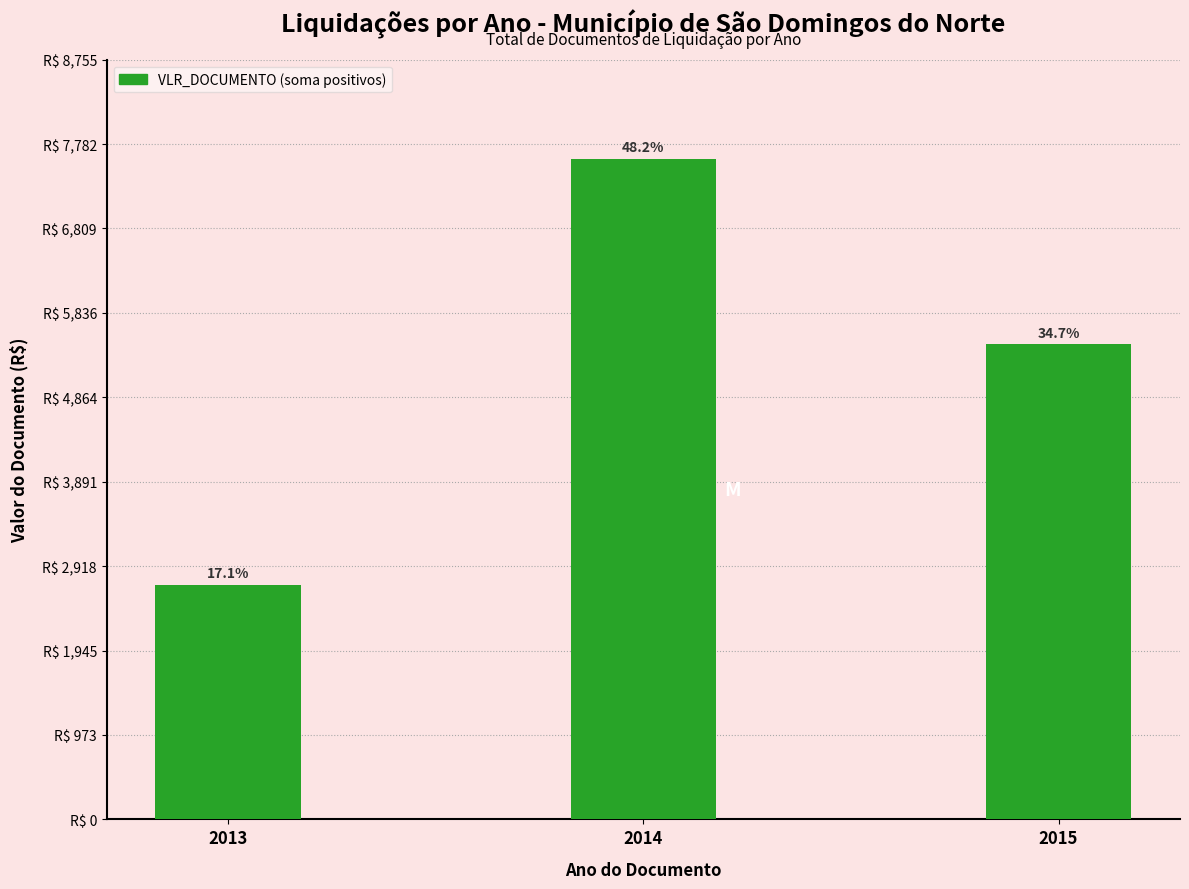

What value does the data have at 2015?

5473.2